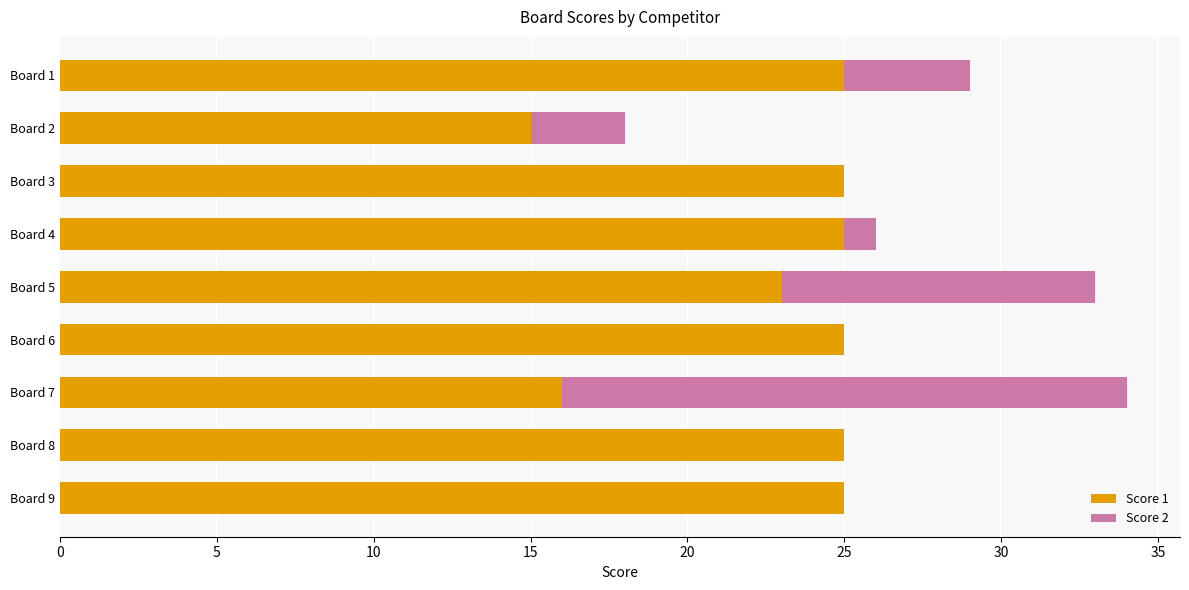

The value of Score 1 at Board 6 is 25. True or false?

True